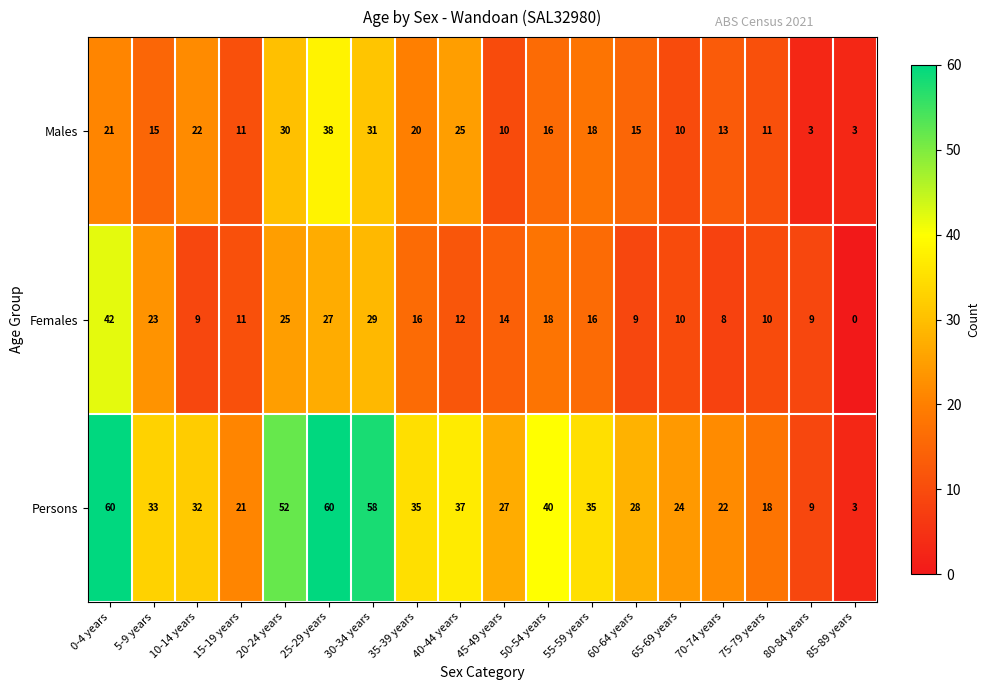

What is the difference between the second highest and minimum values in the Persons series?

57